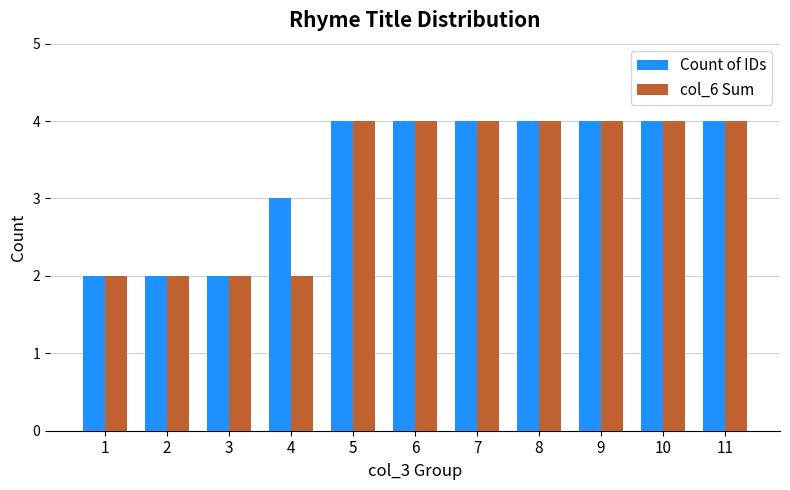

Reading left to right, transcribe all the data shown in this chart.

Count of IDs: 2	2	2	3	4	4	4	4	4	4	4
col_6 Sum: 2	2	2	2	4	4	4	4	4	4	4